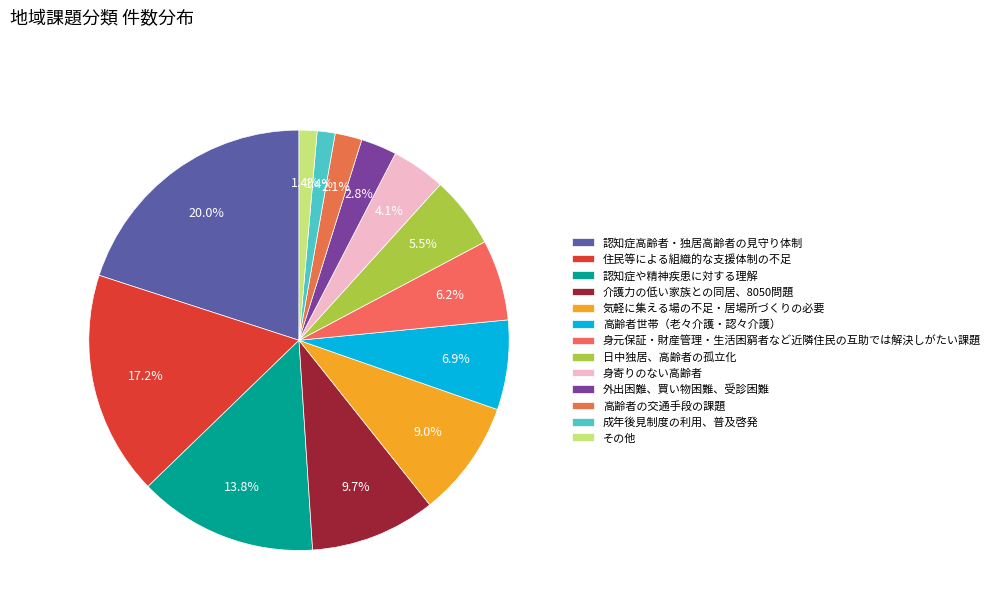

Does 高齢者の交通手段の課題 account for over 50% of the chart?

No